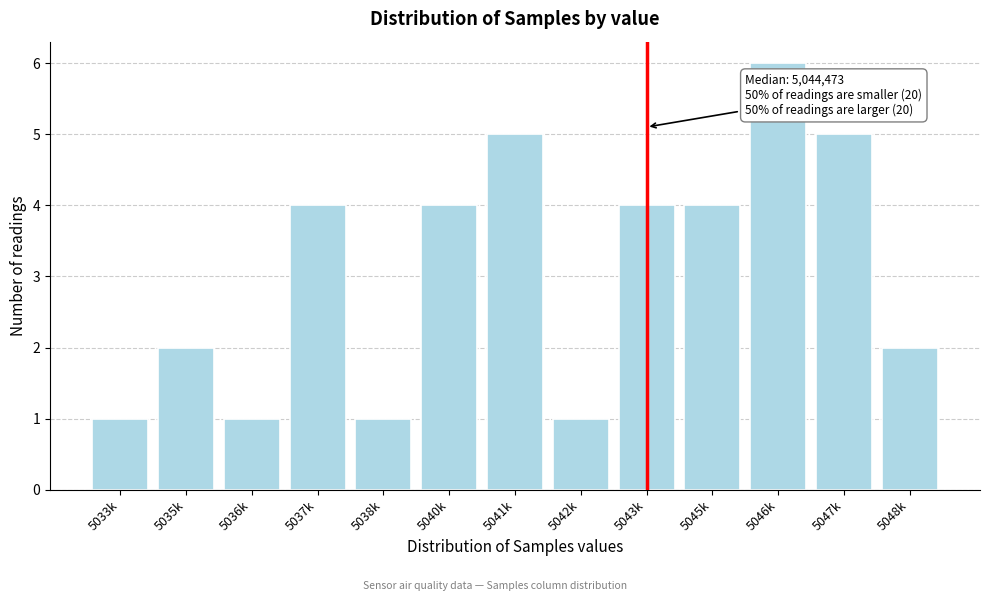

Reading right to left, extract all data points from this chart.

5048k=2	5047k=5	5046k=6	5045k=4	5043k=4	5042k=1	5041k=5	5040k=4	5038k=1	5037k=4	5036k=1	5035k=2	5033k=1